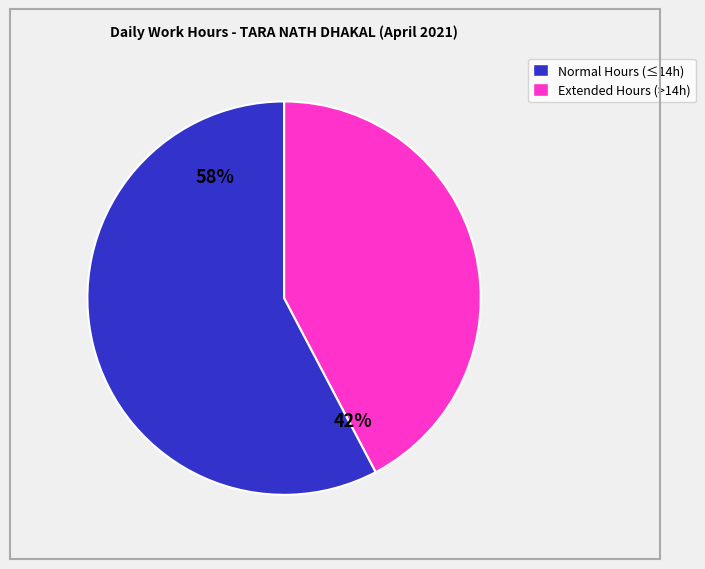

Does any single category account for the majority?

Yes